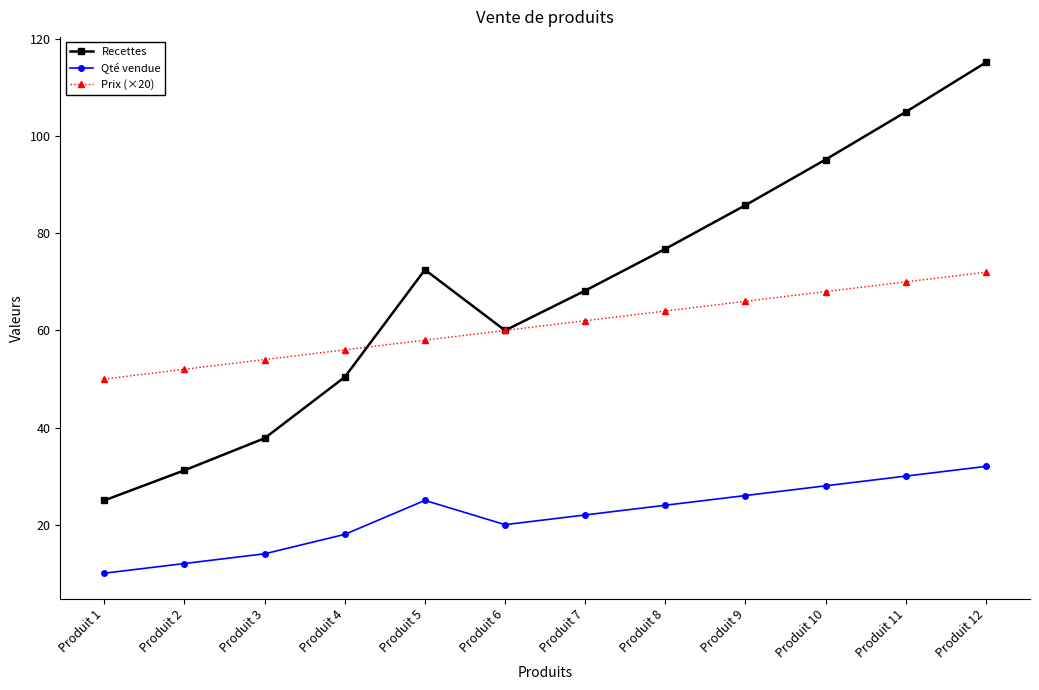

How many interior local peaks does the Qté vendue series have?

1